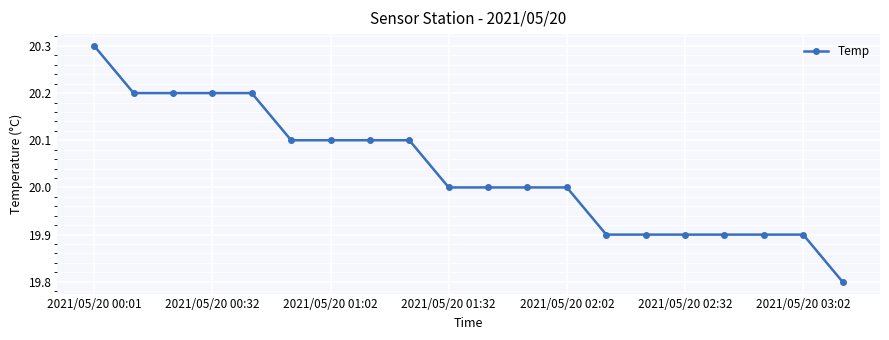

What is the smallest value displayed?

19.8